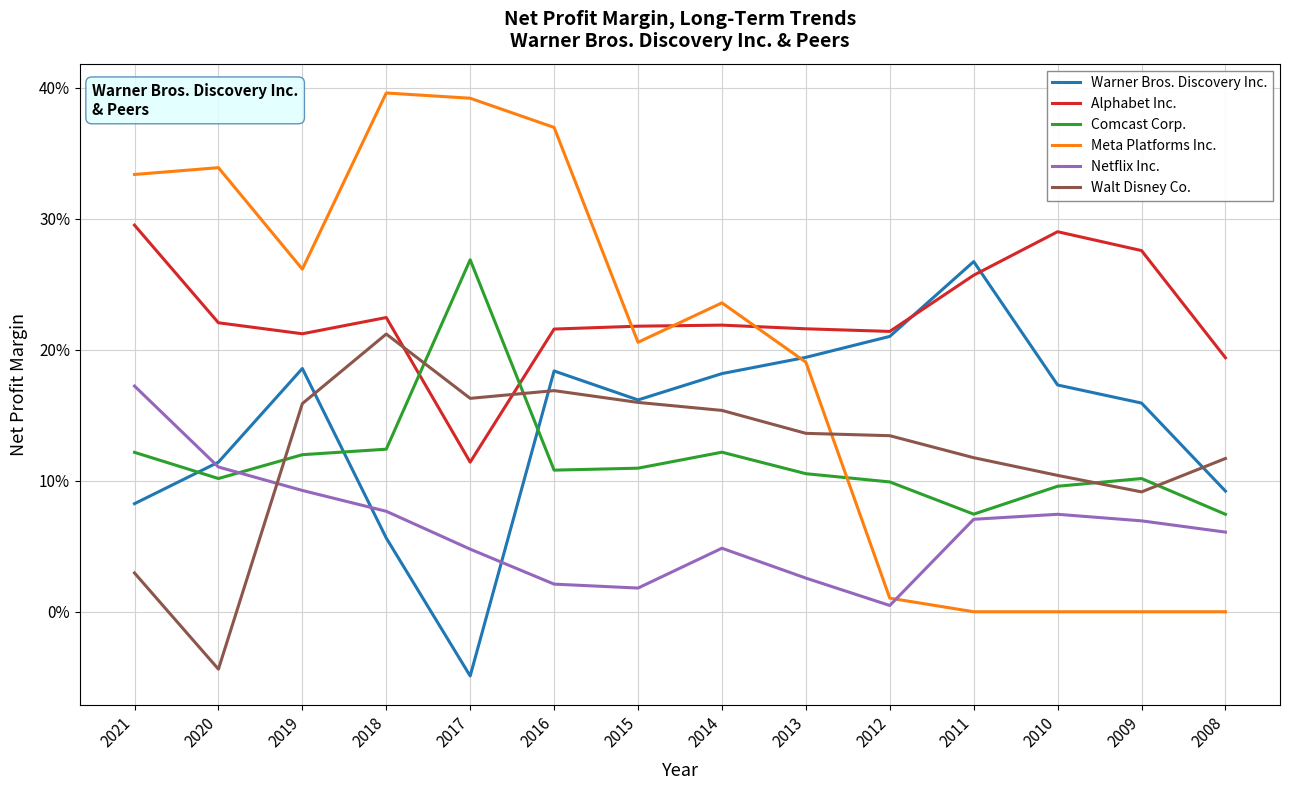

At which label is Netflix Inc. closest to 0?

2012